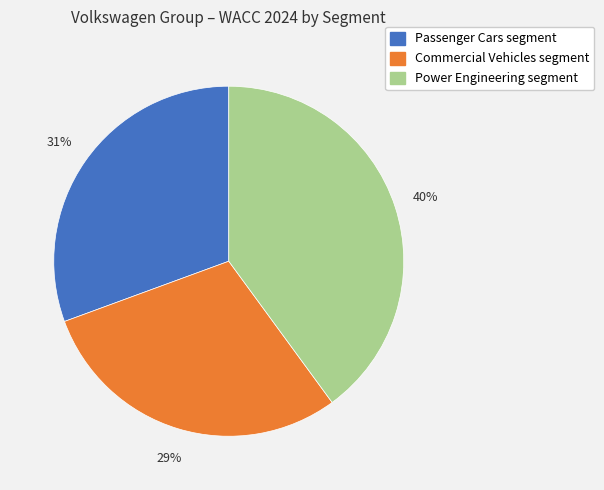

Is the sum of Power Engineering segment and Passenger Cars segment greater than half?

Yes